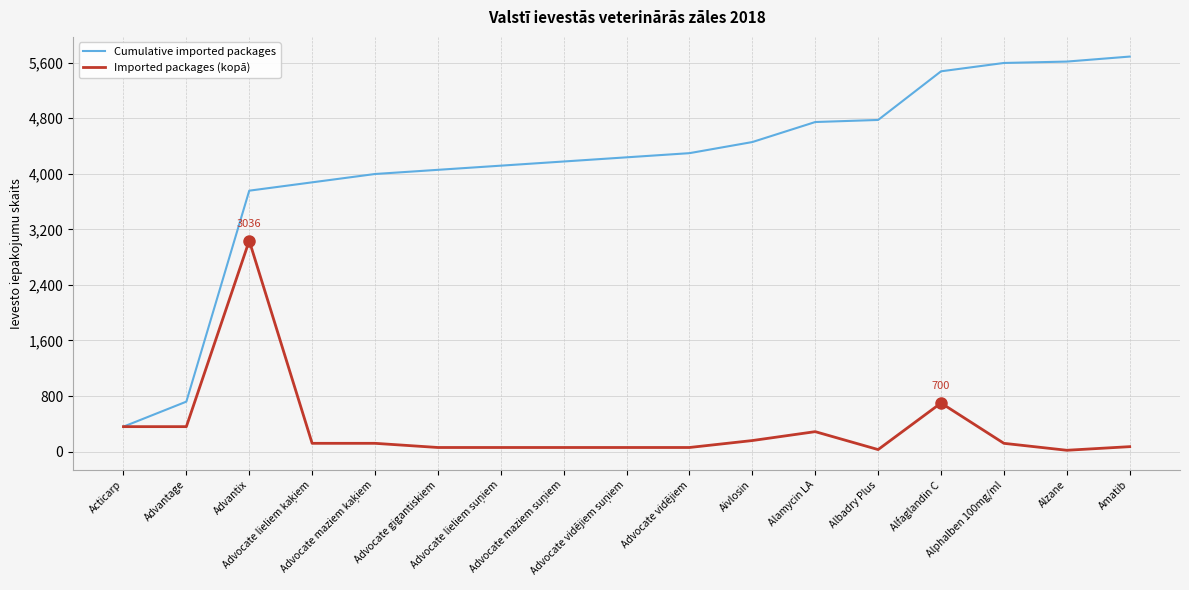

Which series has the largest range (max minus min)?

Cumulative imported packages